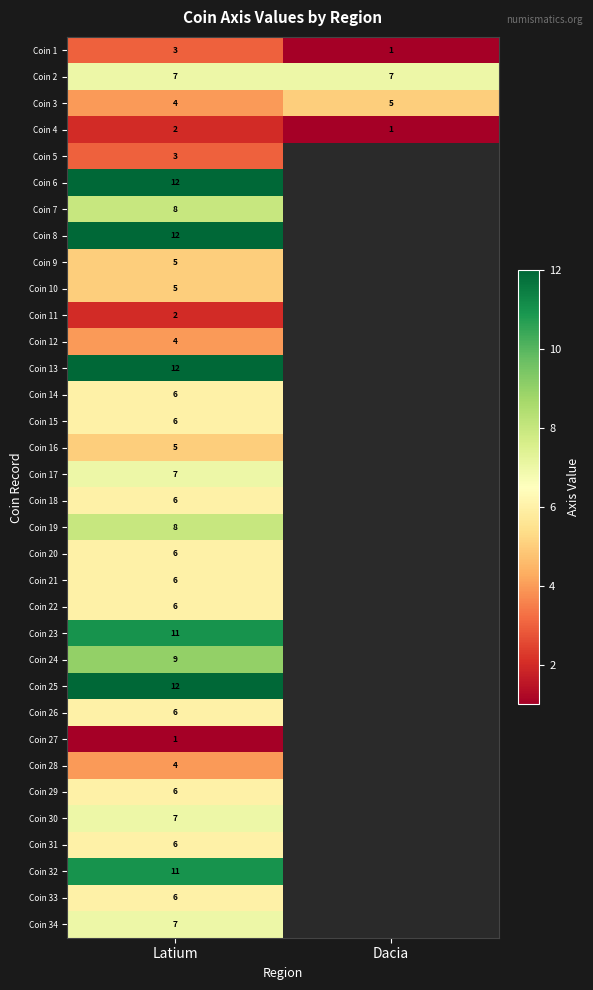

Rank the categories by Coin 1 value from lowest to highest.

Dacia, Latium